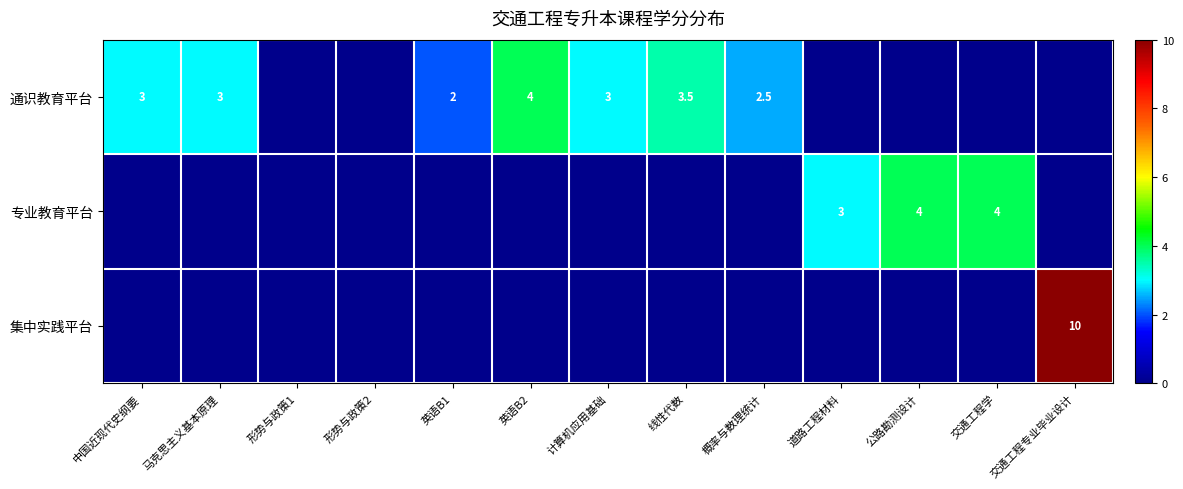

The 通识教育平台 series shows 0.8 at 概率与数理统计. True or false?

False